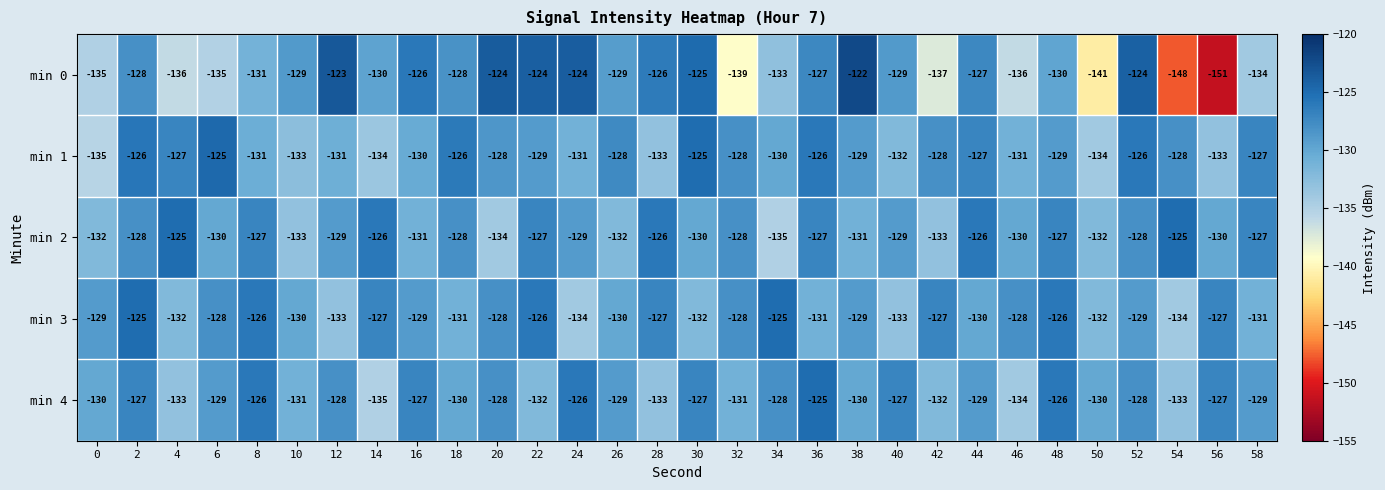

Where is min 1 nearest to the value -130?

16